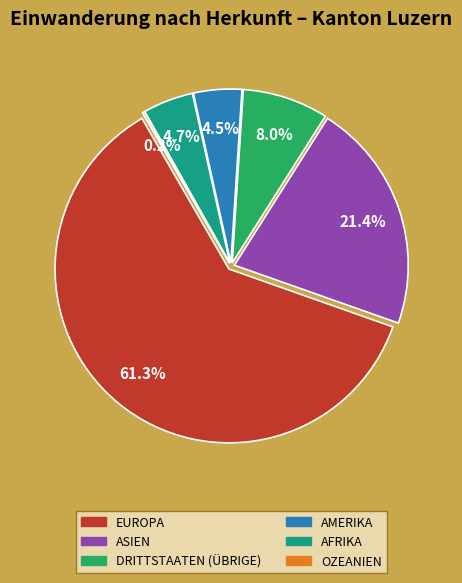

How much of the chart is everything except Europa?

38.7%